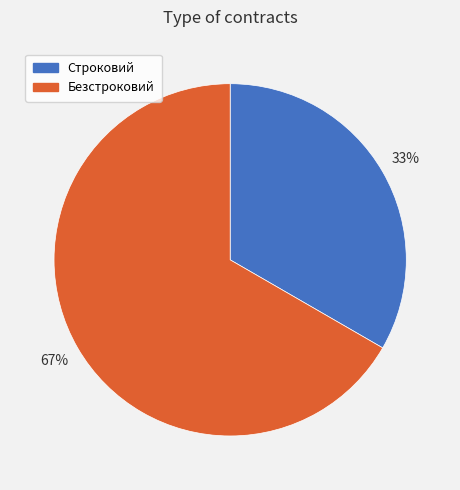

To the nearest percent, what percentage of the pie is Безстроковий?

67%